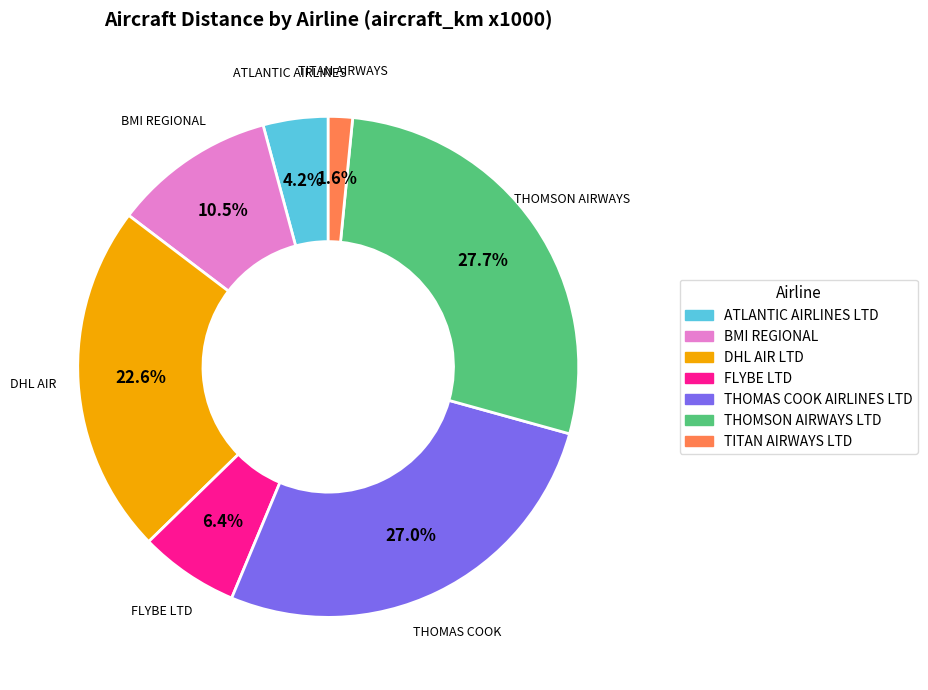

How many slices are in this pie chart?

7